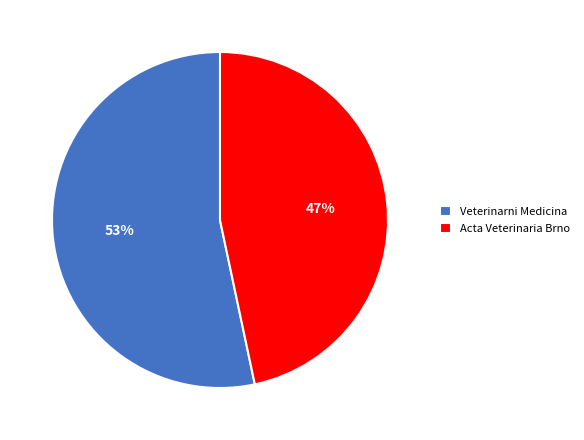

What percentage is the Veterinarni Medicina slice, to the nearest percent?

53%